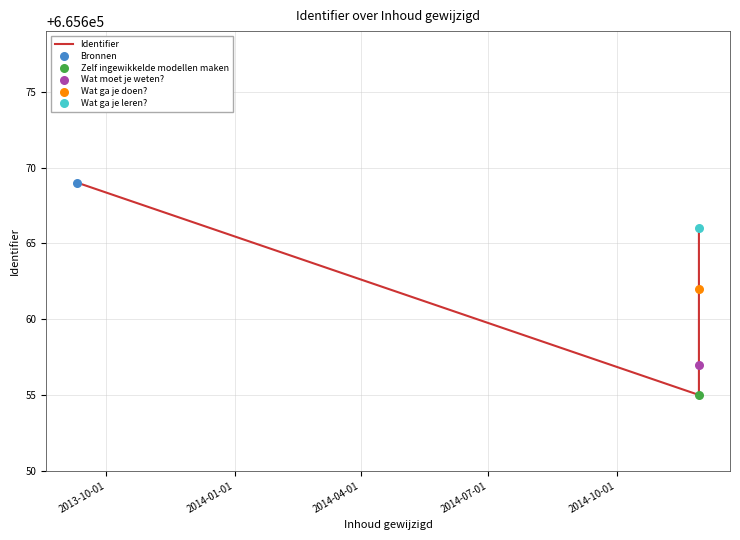

True or false: there are more than 2 points higher than both neighbors.

False